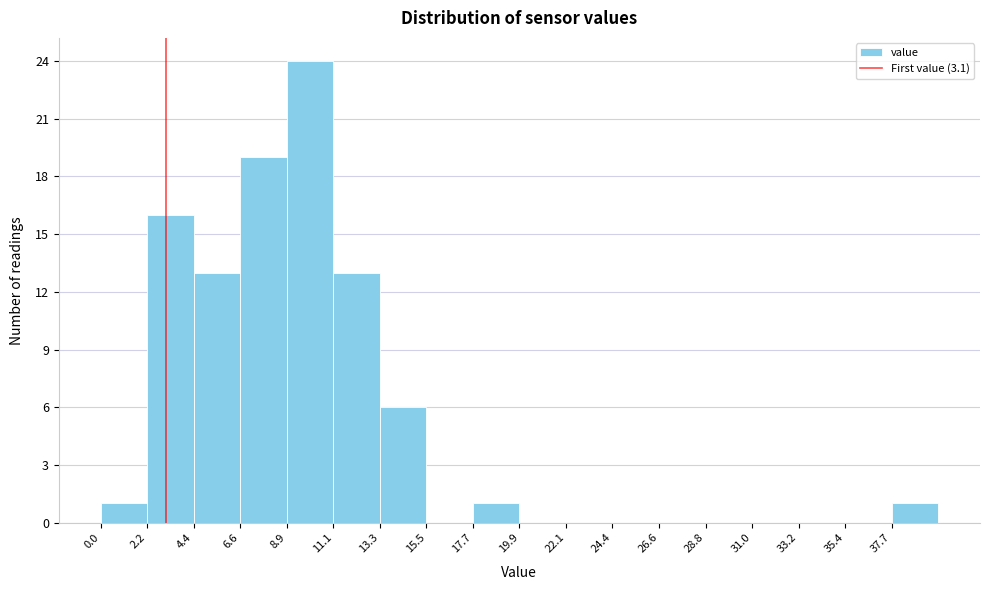

Reading left to right, list every bar in this chart as the range it spans on the x-axis followed by its height. Neither the bar edges nor the heights are printed on the chart, so give them approximately, as read against the axes.

0.0 to 2.0: 1
2.0 to 4.5: 16
4.5 to 6.5: 13
6.5 to 9.0: 19
9.0 to 11.0: 24
11.0 to 13.5: 13
13.5 to 15.5: 6
15.5 to 17.5: 0
17.5 to 20.0: 1
20.0 to 22.0: 0
22.0 to 24.5: 0
24.5 to 26.5: 0
26.5 to 29.0: 0
29.0 to 31.0: 0
31.0 to 33.0: 0
33.0 to 35.5: 0
35.5 to 37.5: 0
37.5 to 40.0: 1